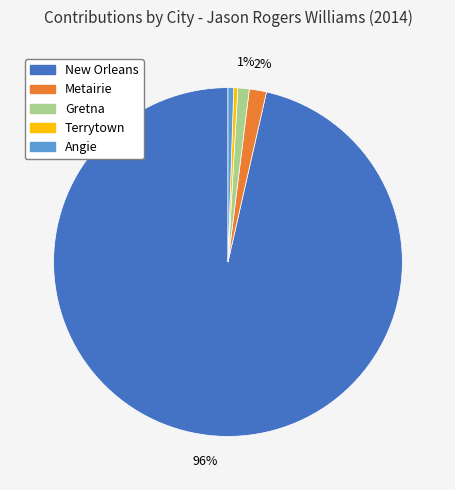

Count the number of slices in the pie.

5